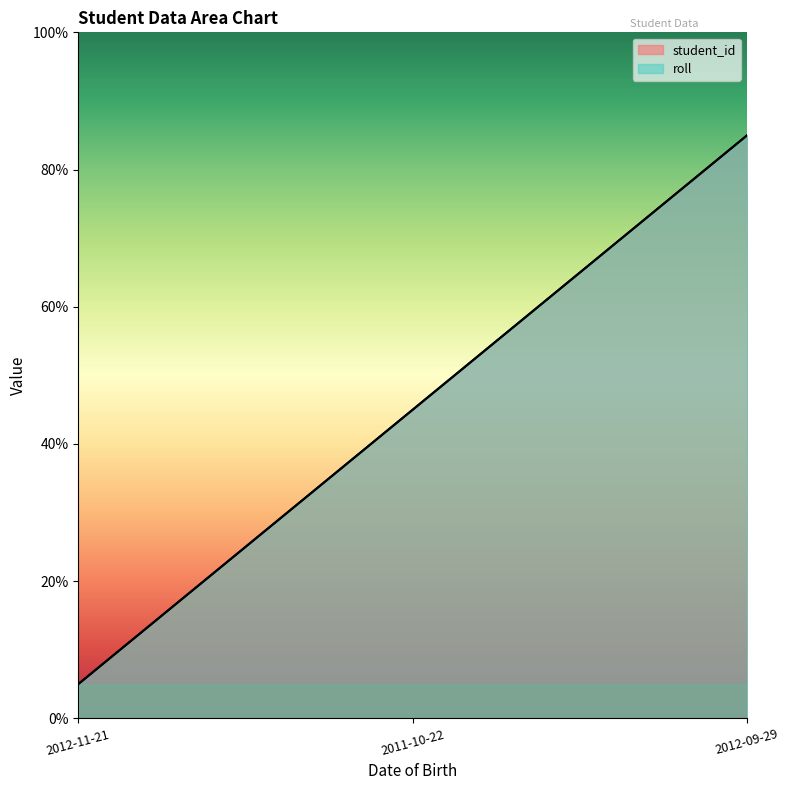

The value of roll at 2011-10-22 is 12.2. True or false?

False